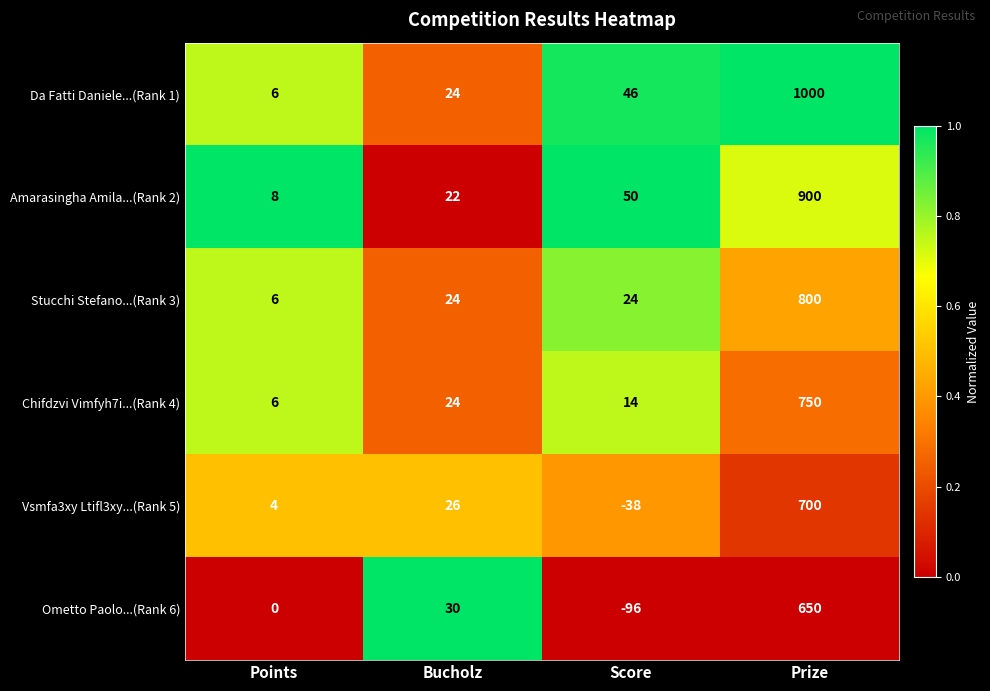

True or false: Da Fatti Daniele...(Rank 1) has a value of 41 at Bucholz.

False